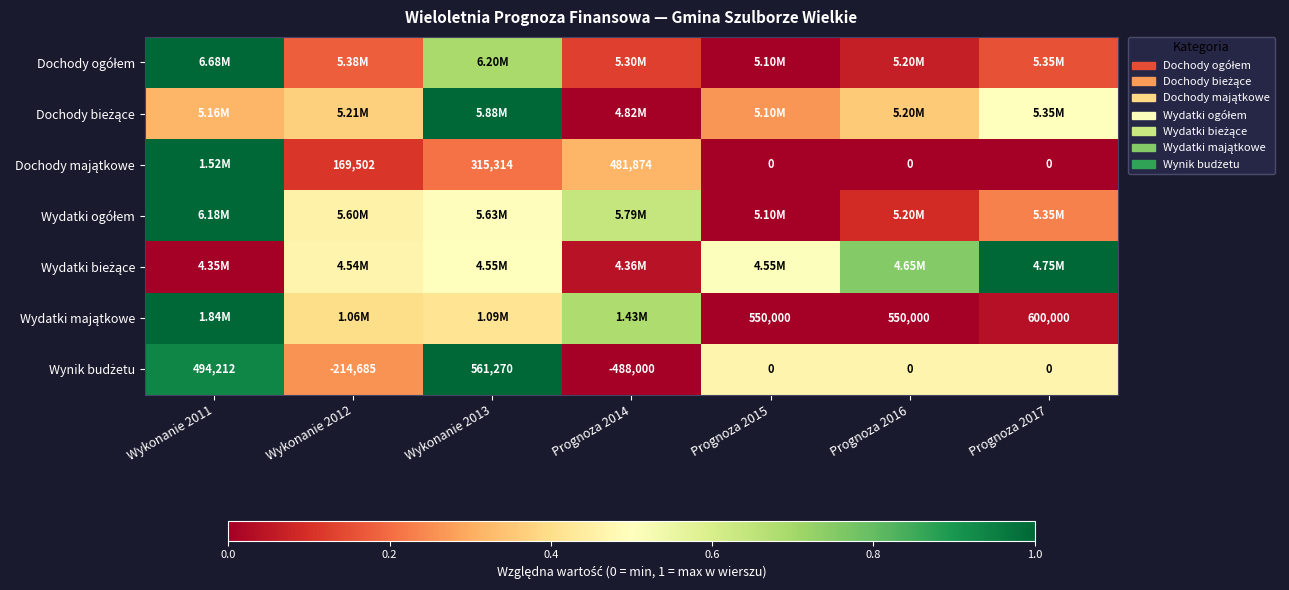

The Wydatki bieżące series shows 0.1 at Prognoza 2014. True or false?

False